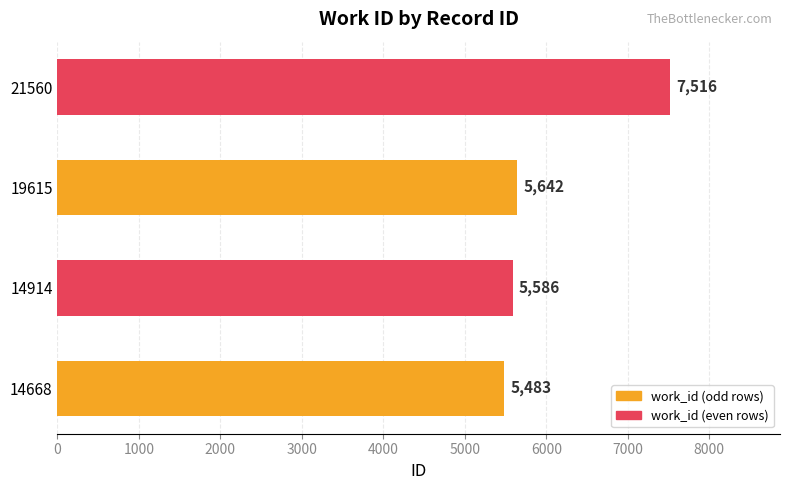

Reading top to bottom, what are all the values shown in this chart?

21560=7516	19615=5642	14914=5586	14668=5483